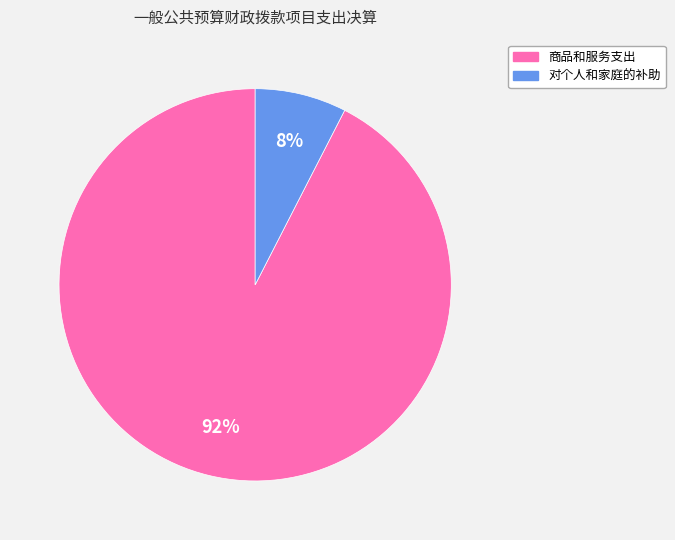

Is there any slice that represents more than half of the pie?

Yes